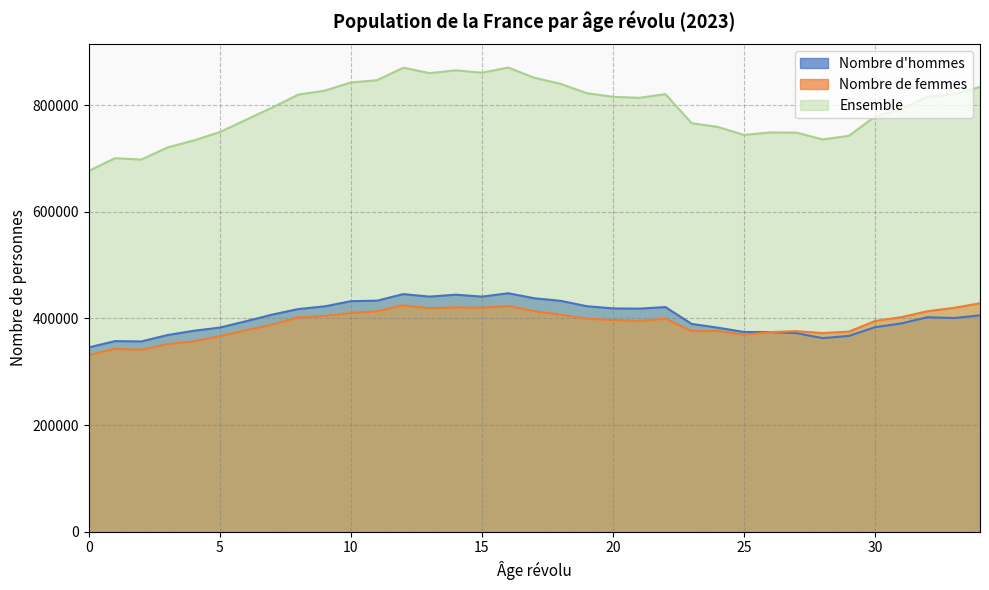

True or false: Ensemble has a value of 778672 at 30.

True